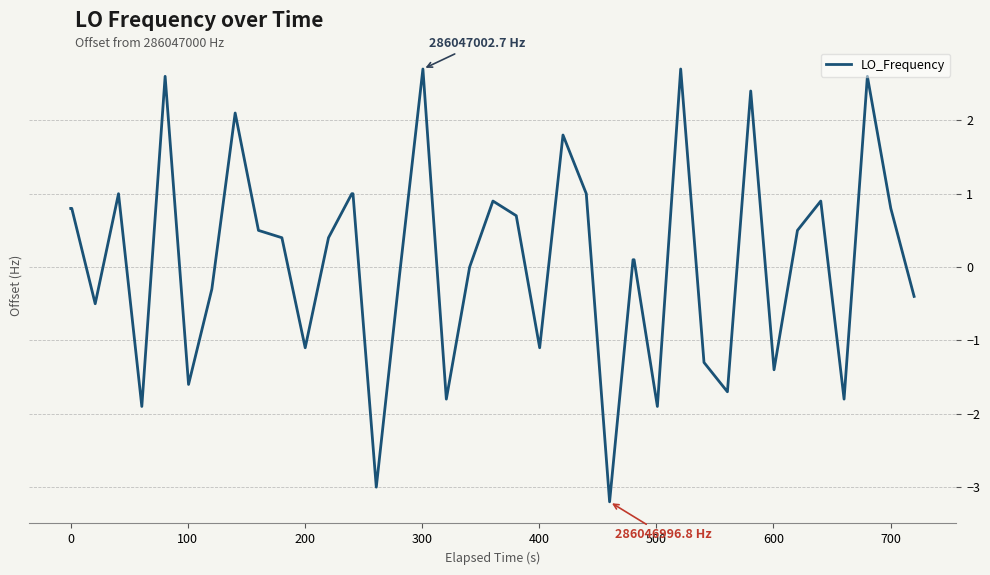

What is the greatest value displayed?

2.7